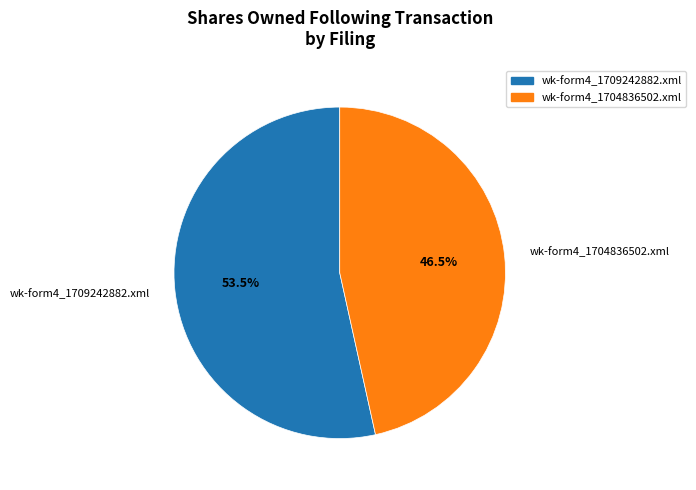

Count the number of slices in the pie.

2